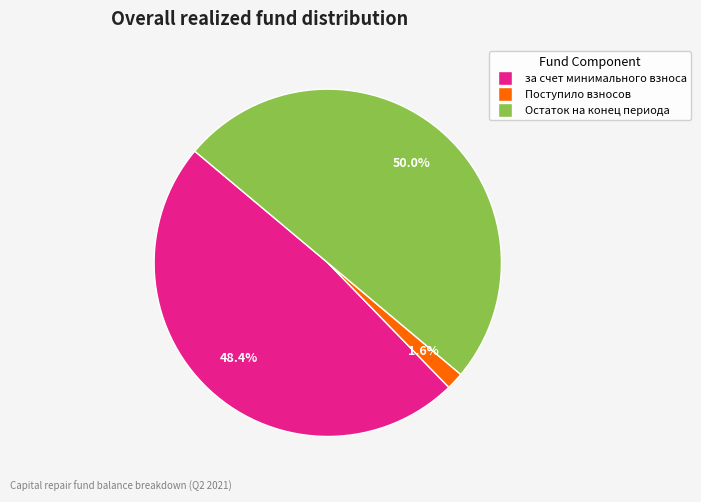

Does за счет минимального взноса account for over 50% of the chart?

No